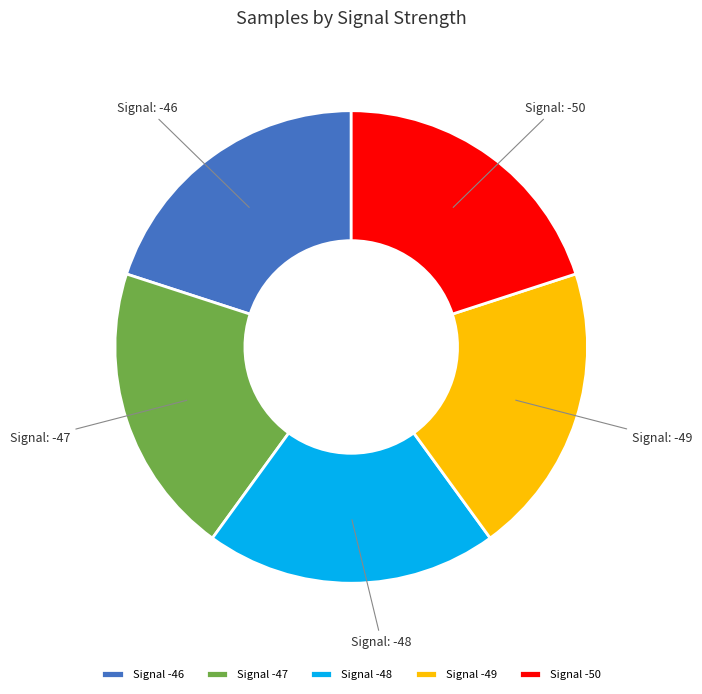

Is there any slice that represents more than half of the pie?

No